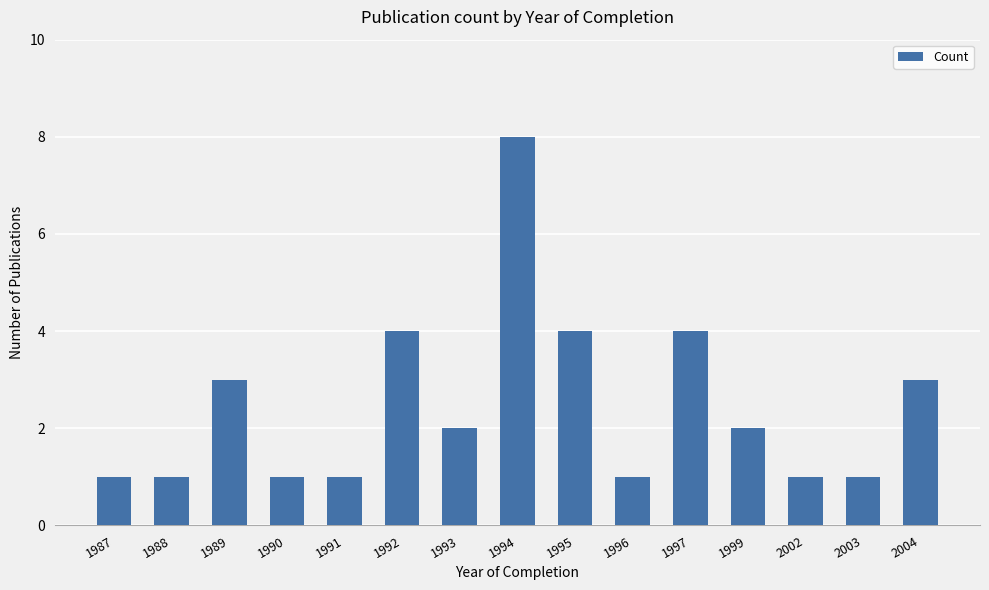

Are the bars grouped side by side (vs. stacked)?

No